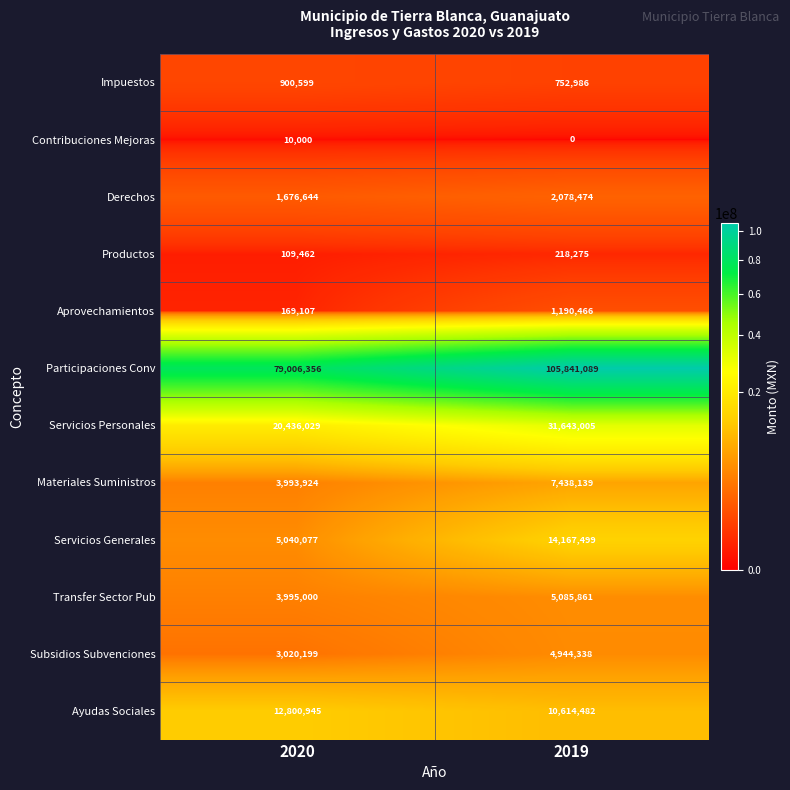

At how many categories does at least one series exceed 2921690?

2